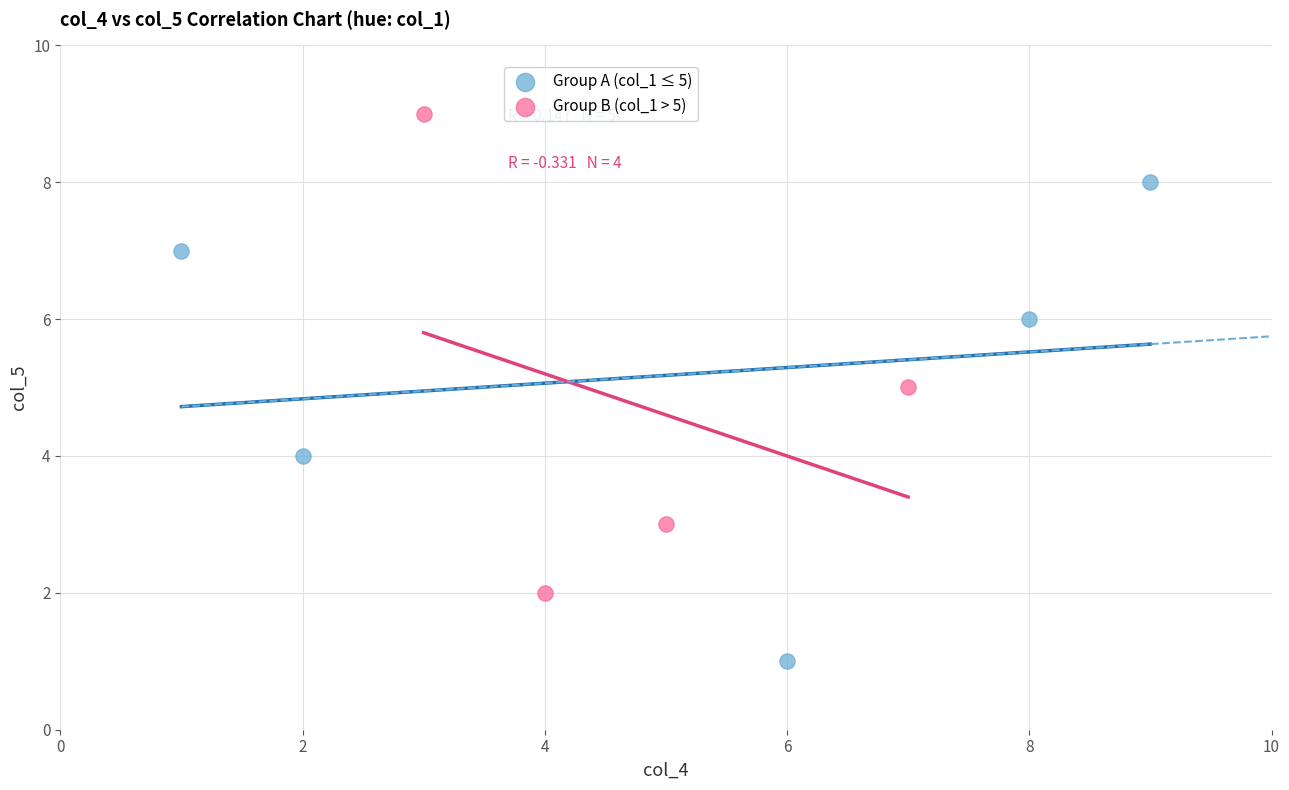

Which series contains the lowest Y value?

Group A (col_1 ≤ 5)